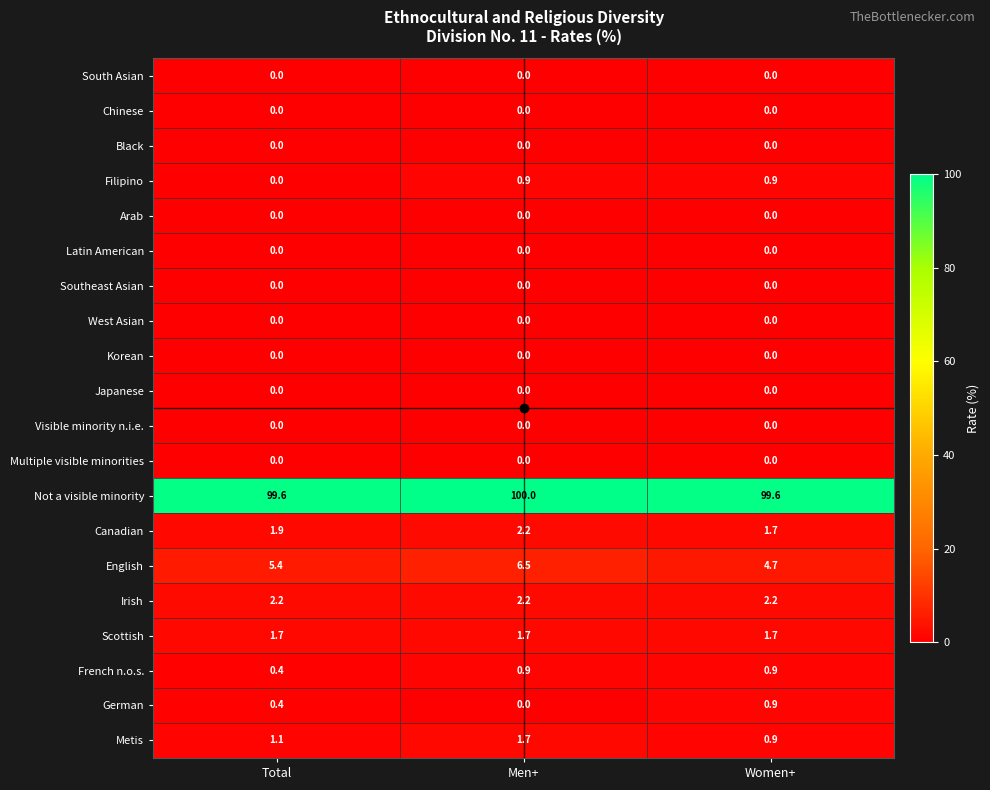

At which label is English closest to 5?

Women+